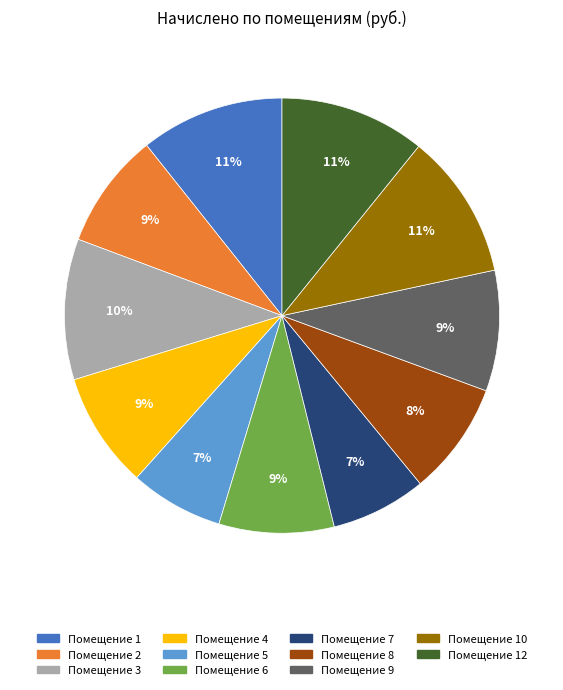

What is the ratio of the value at Помещение 9 to the value at Помещение 2?

1.0